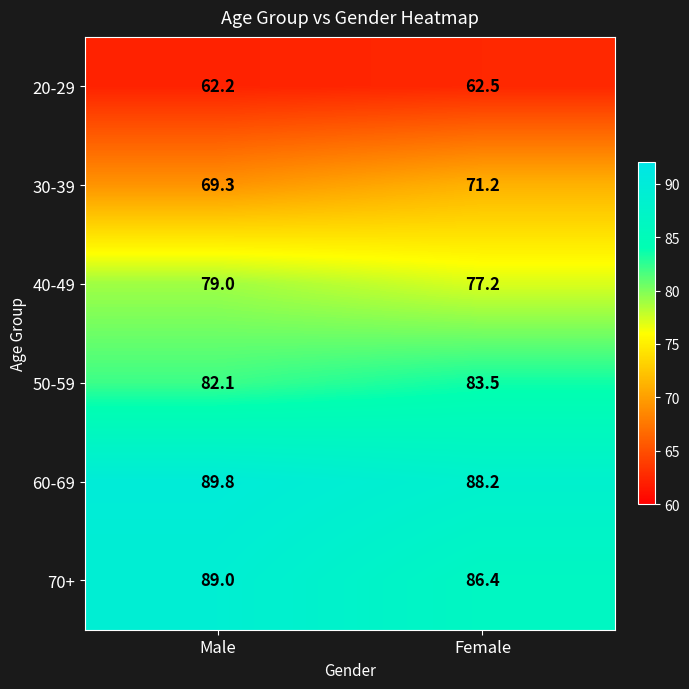

What is the difference between the 20-29 values at Female and Male?

0.3